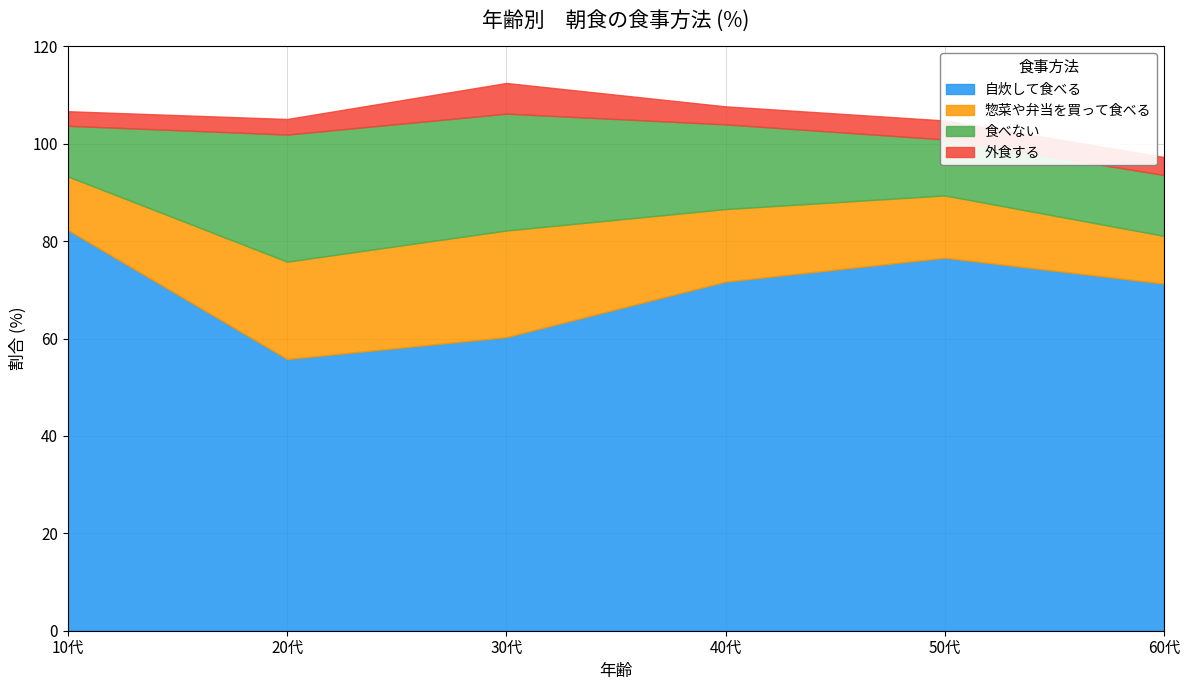

What is the difference between the 惣菜や弁当を買って食べる values at 40代 and 30代?

7.0